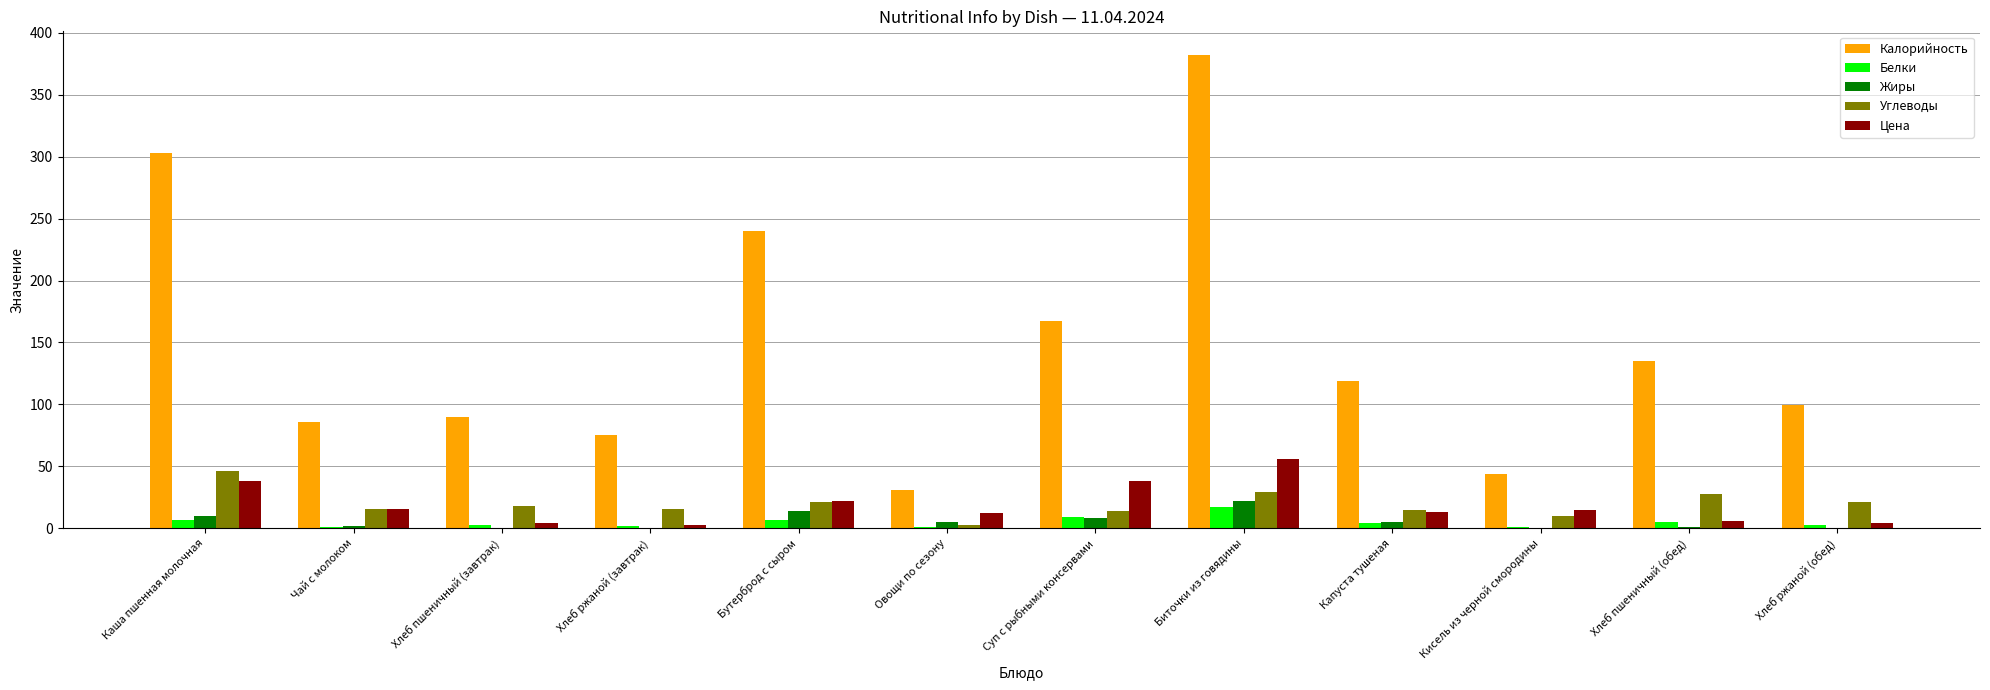

Which series has the largest total across all categories?

Калорийность